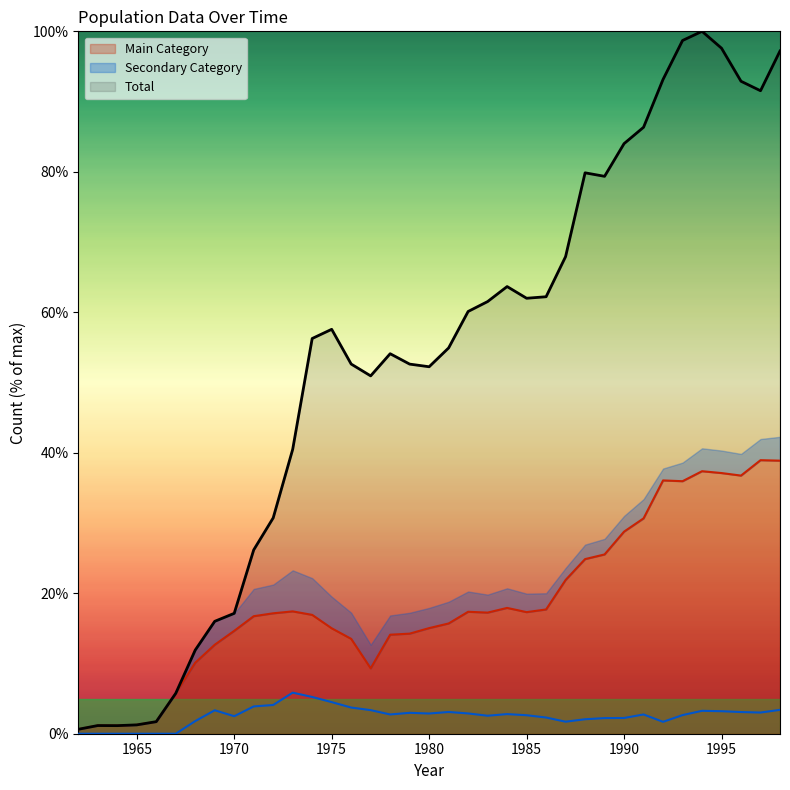

True or false: Secondary Category and Total cross at least once.

False